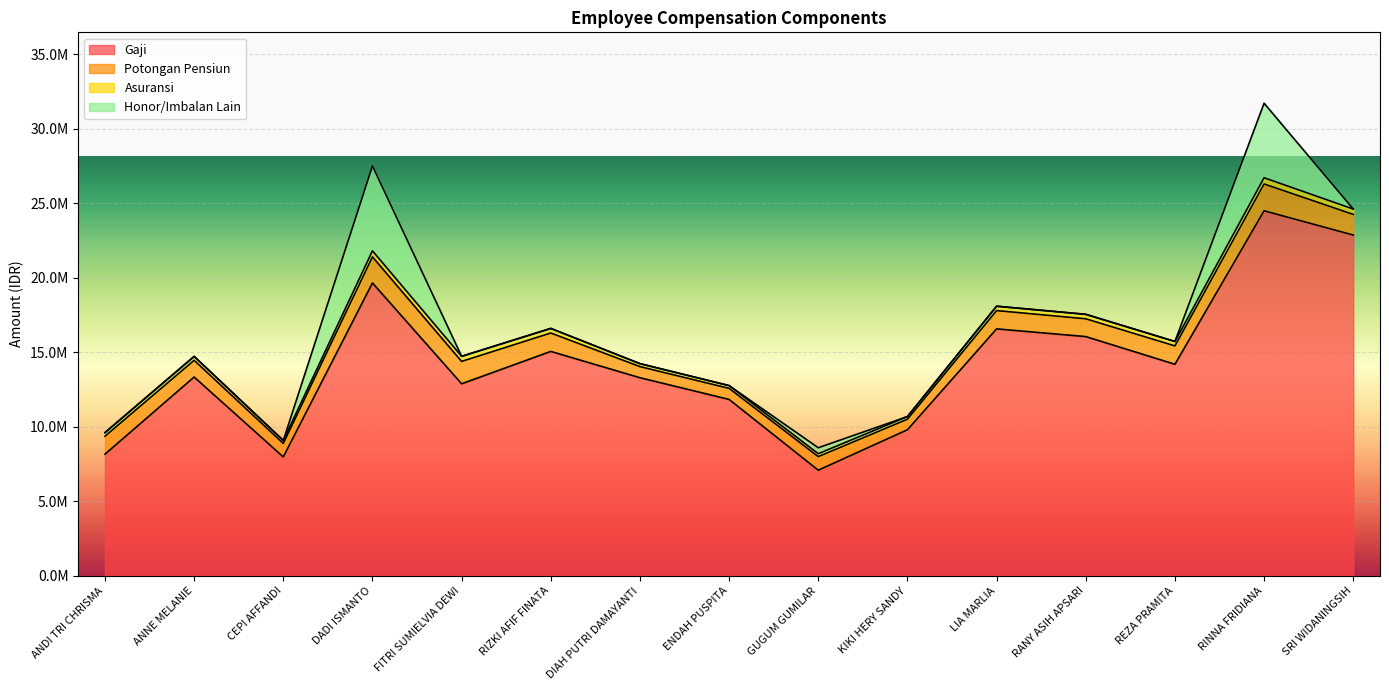

The value of Asuransi at ANDI TRI CHRISMA is 245080. True or false?

True